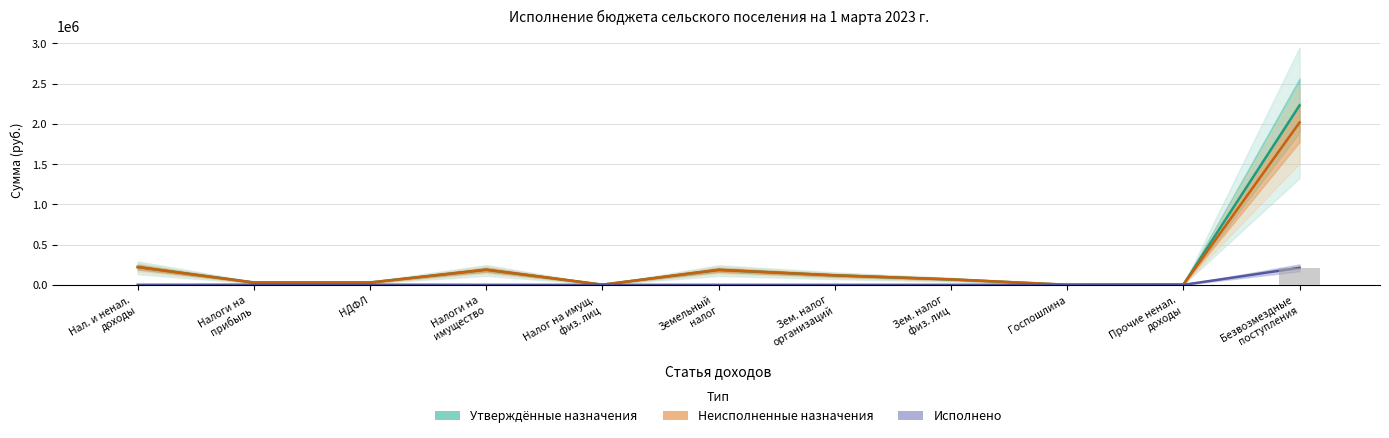

Is it true that Неисполненные назначения equals 188516.6 at Налоги на
имущество?

True